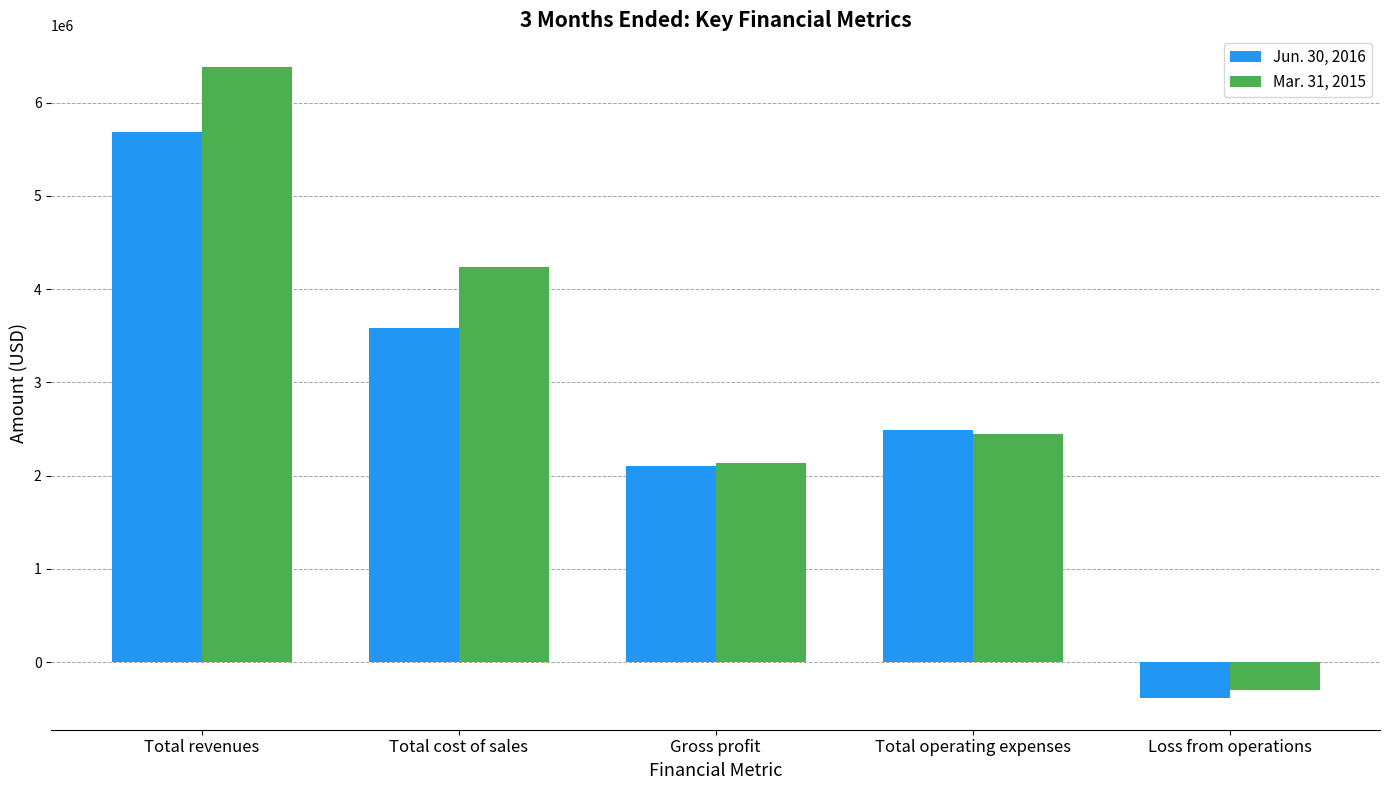

What is the value of the Jun. 30, 2016 bar at the 2nd from the left?

3584414